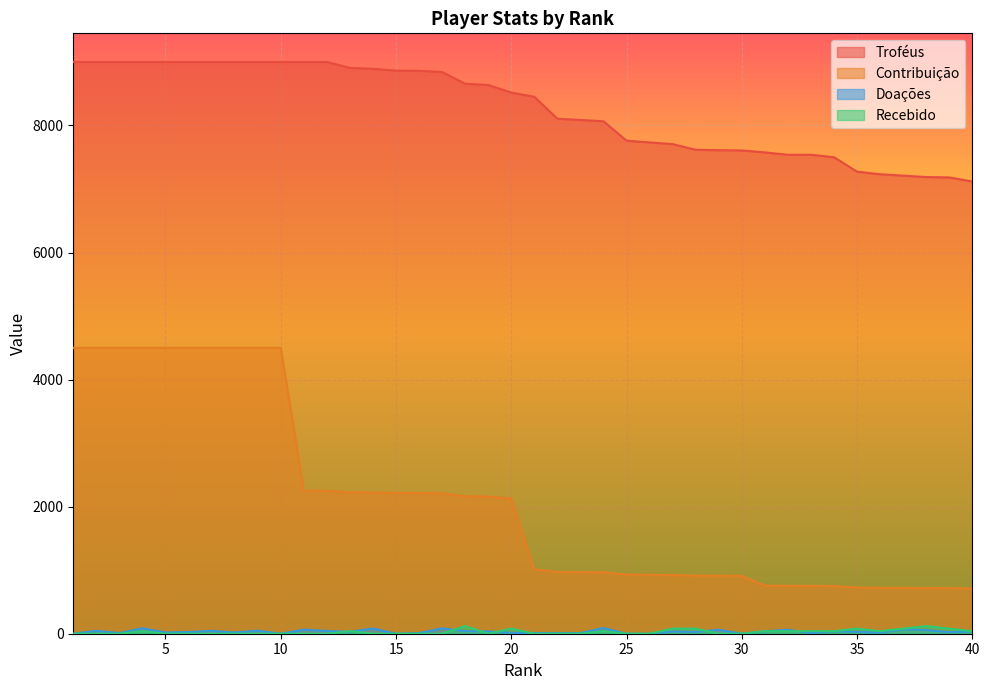

What is the difference between the Recebido values at 29 and 35?

80